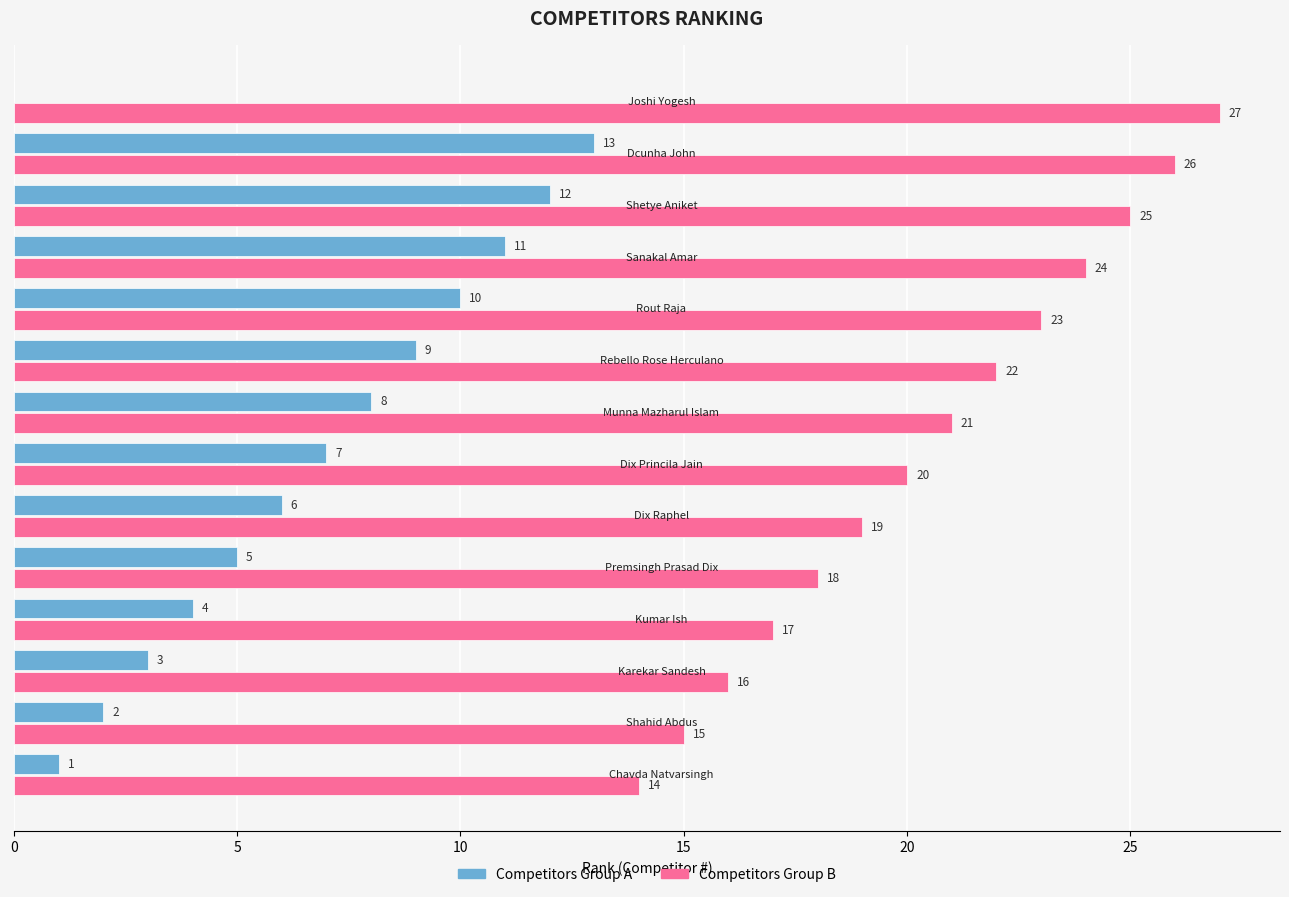

Which series has the largest total across all categories?

Competitors Group B